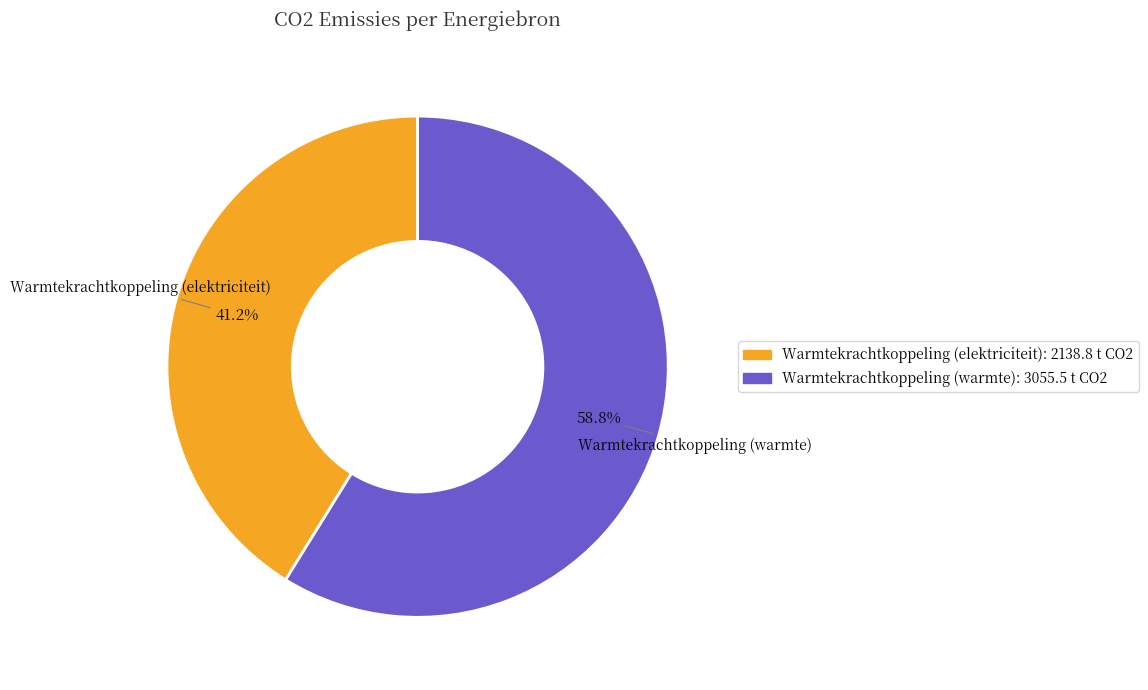

Is there a majority slice in this chart?

Yes